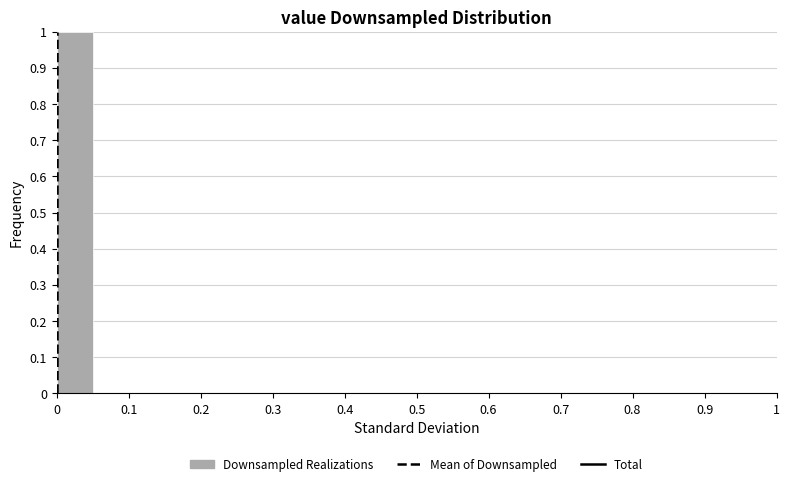

Reading left to right, transcribe this chart: for each bar, give the range it covers on the x-axis and its height. The values are not printed on the chart, so give them approximately, as read against the axis.

0.00 to 0.05: 1
0.05 to 0.10: 0
0.10 to 0.15: 0
0.15 to 0.20: 0
0.20 to 0.25: 0
0.25 to 0.30: 0
0.30 to 0.35: 0
0.35 to 0.40: 0
0.40 to 0.45: 0
0.45 to 0.50: 0
0.50 to 0.55: 0
0.55 to 0.60: 0
0.60 to 0.65: 0
0.65 to 0.70: 0
0.70 to 0.75: 0
0.75 to 0.80: 0
0.80 to 0.85: 0
0.85 to 0.90: 0
0.90 to 0.95: 0
0.95 to 1.00: 0